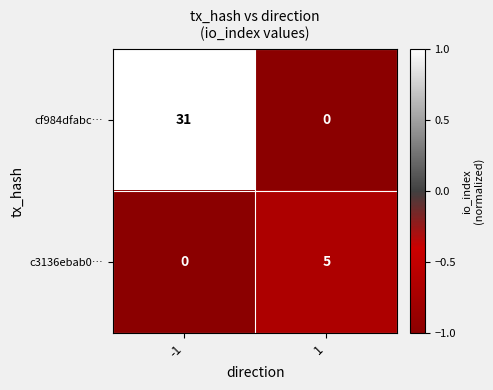

What is the highest value of the c3136ebab0… series?

5